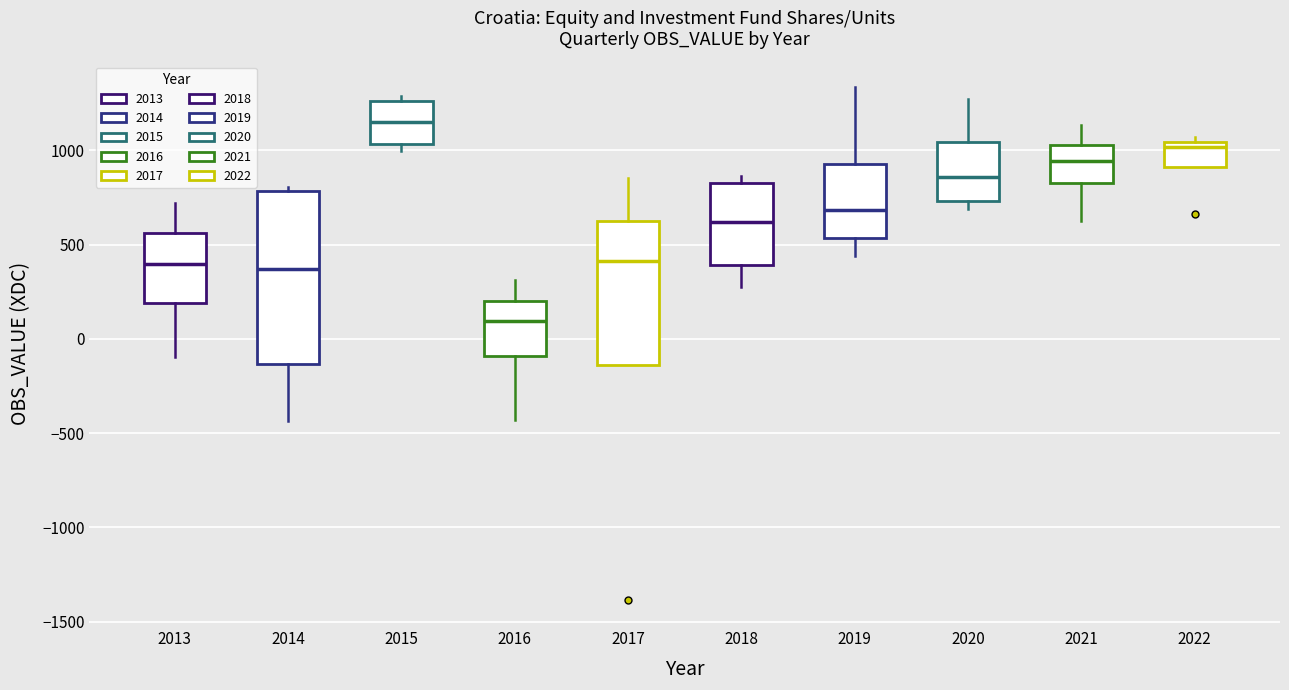

Which box has the lowest median line?

2016